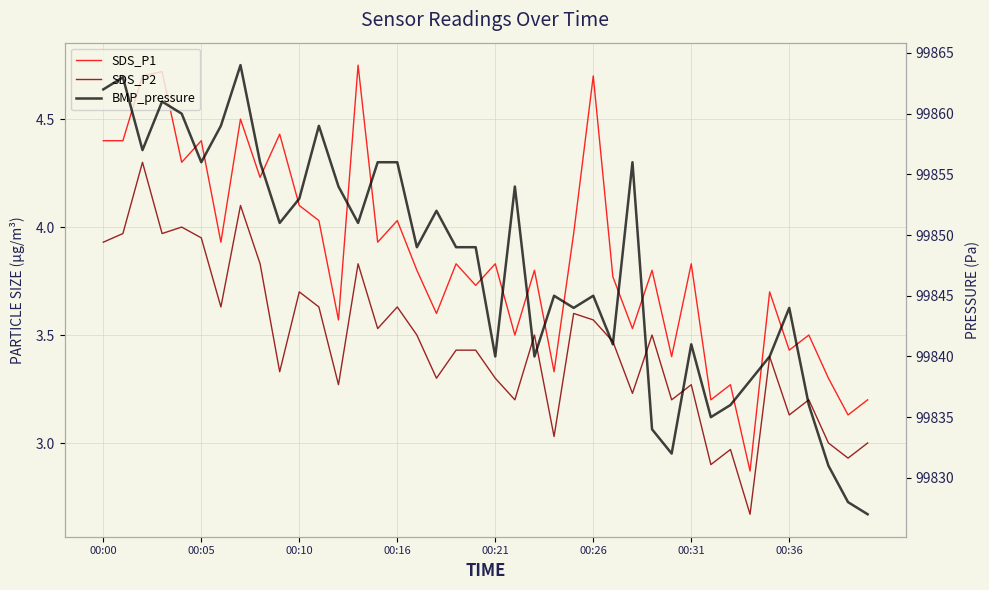

Where is SDS_P2 nearest to the value 3?

37